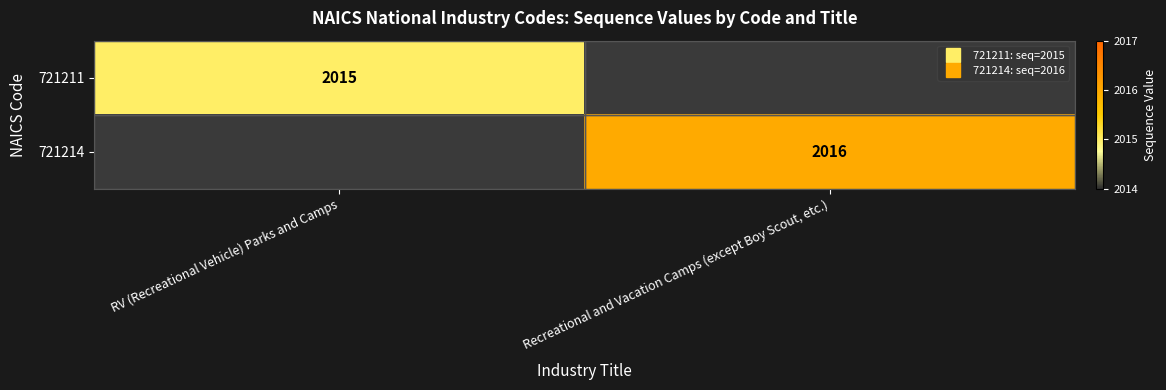

At how many categories does at least one series exceed 2015?

1